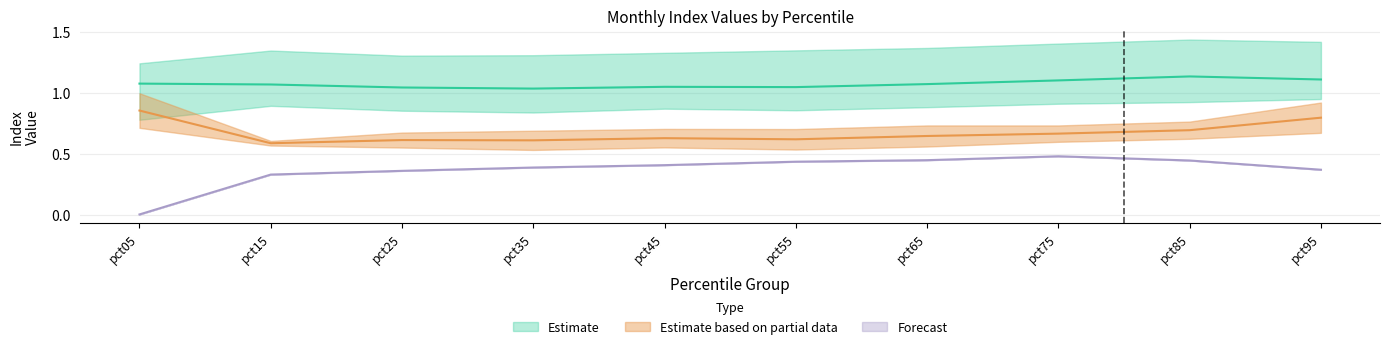

The value of Forecast at pct25 is 0.5. True or false?

False